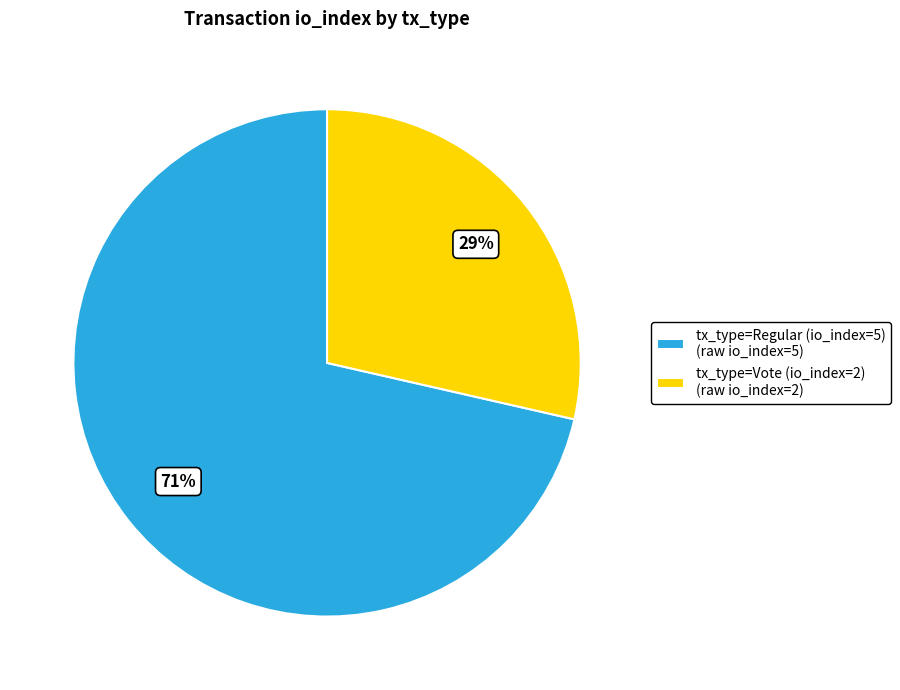

To the nearest percent, what is the combined percentage of tx_type=Vote (io_index=2) (raw io_index=2) and tx_type=Regular (io_index=5) (raw io_index=5)?

100%